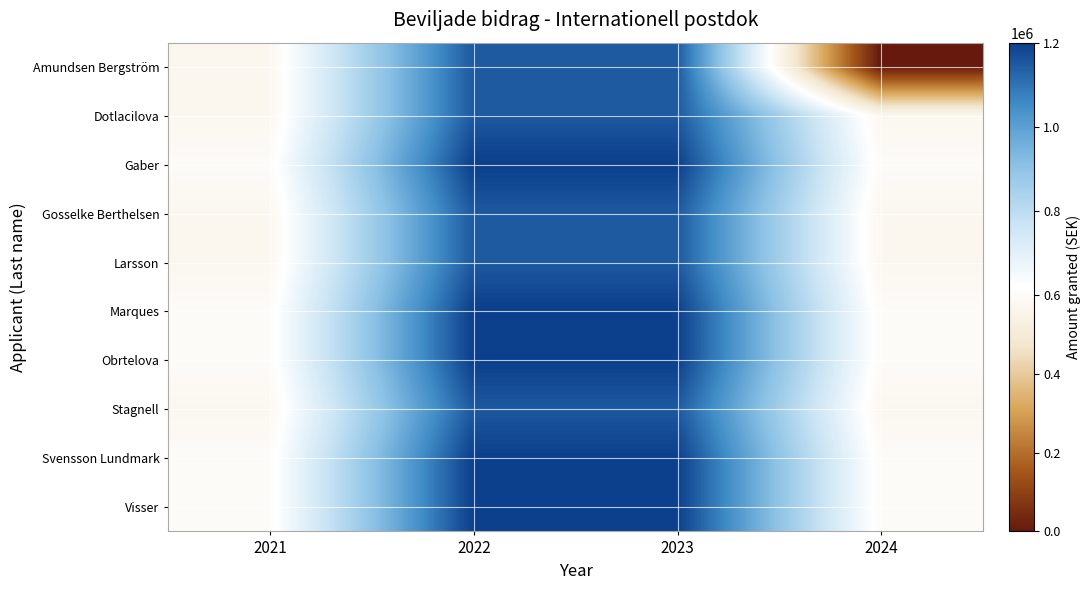

How many categories are shown in the chart?

4